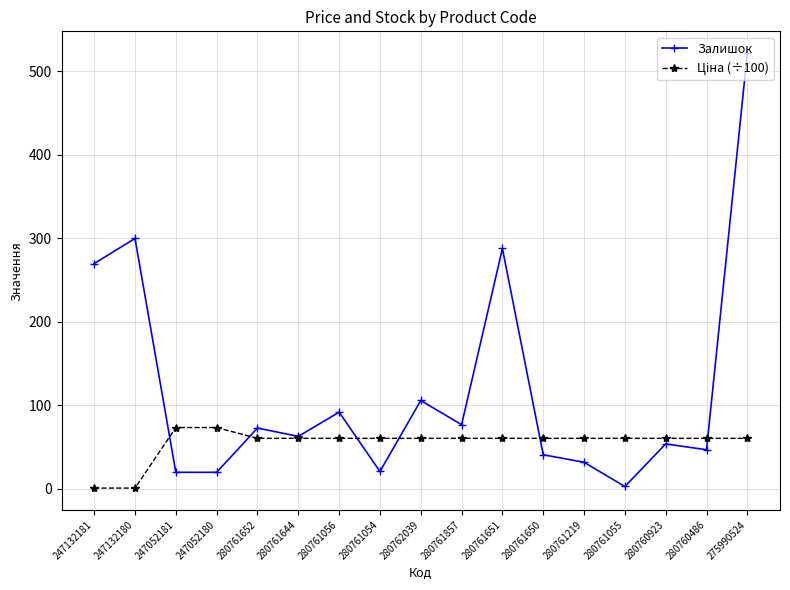

What is the lowest value of the Залишок series?

3.0